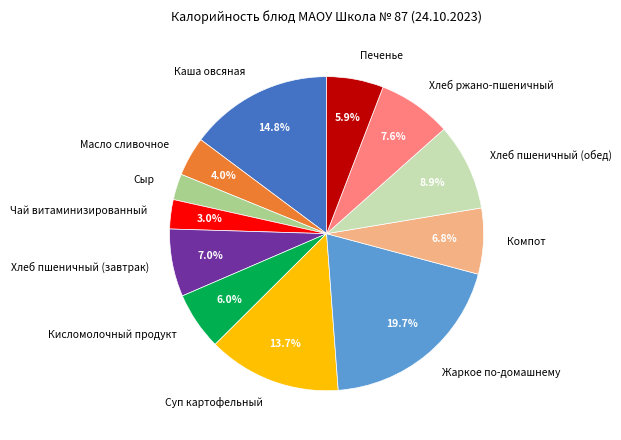

The Кисломолочный продукт slice represents 6% of the pie. True or false?

True